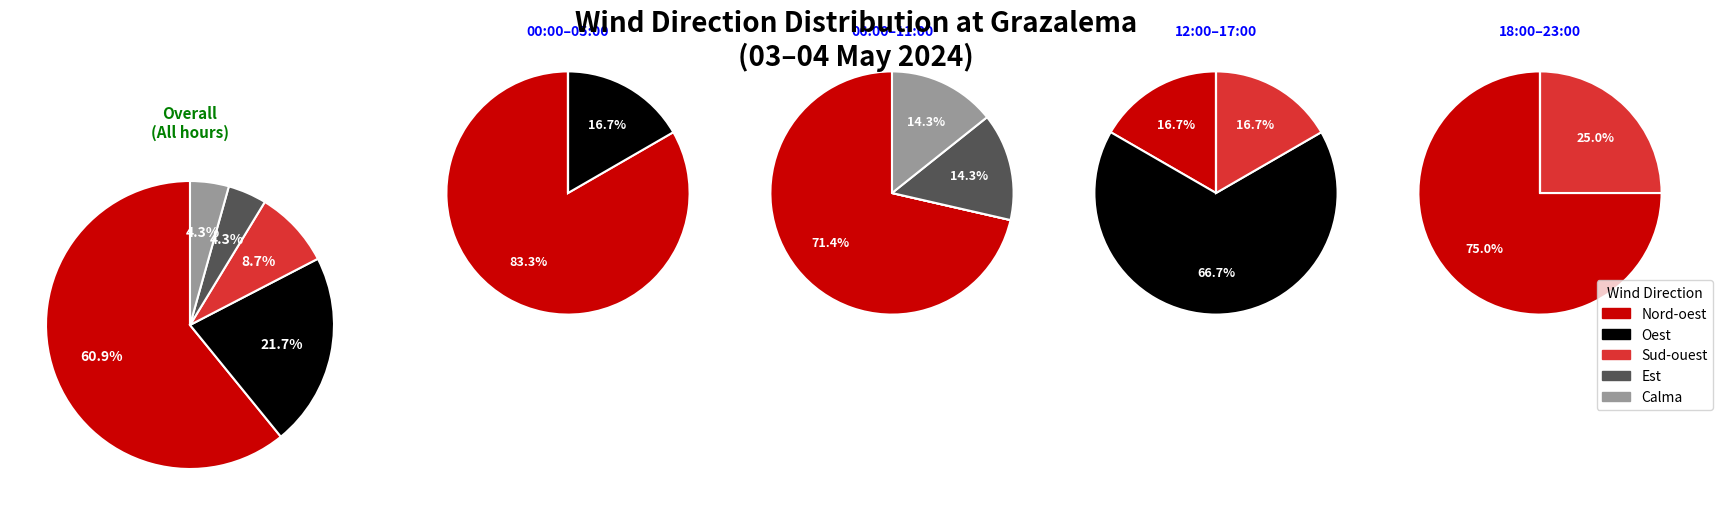

What is the smallest slice in the pie chart?

Est